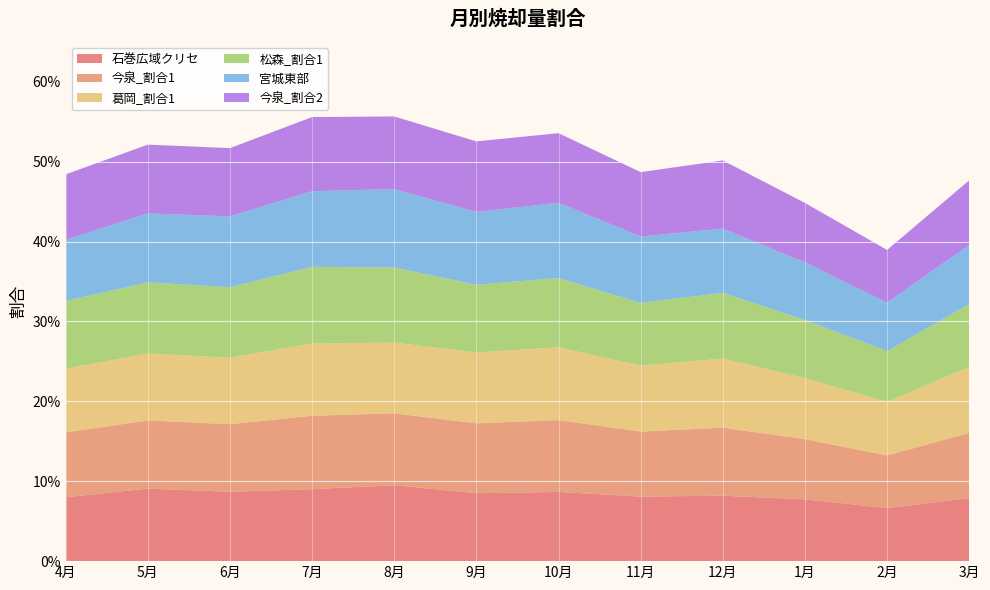

Reading left to right, list all the values displayed in this chart.

石巻広域クリセ: 0.1	0.1	0.1	0.1	0.1	0.1	0.1	0.1	0.1	0.1	0.1	0.1
今泉_割合1: 0.1	0.1	0.1	0.1	0.1	0.1	0.1	0.1	0.1	0.1	0.1	0.1
葛岡_割合1: 0.1	0.1	0.1	0.1	0.1	0.1	0.1	0.1	0.1	0.1	0.1	0.1
松森_割合1: 0.1	0.1	0.1	0.1	0.1	0.1	0.1	0.1	0.1	0.1	0.1	0.1
宮城東部: 0.1	0.1	0.1	0.1	0.1	0.1	0.1	0.1	0.1	0.1	0.1	0.1
今泉_割合2: 0.1	0.1	0.1	0.1	0.1	0.1	0.1	0.1	0.1	0.1	0.1	0.1